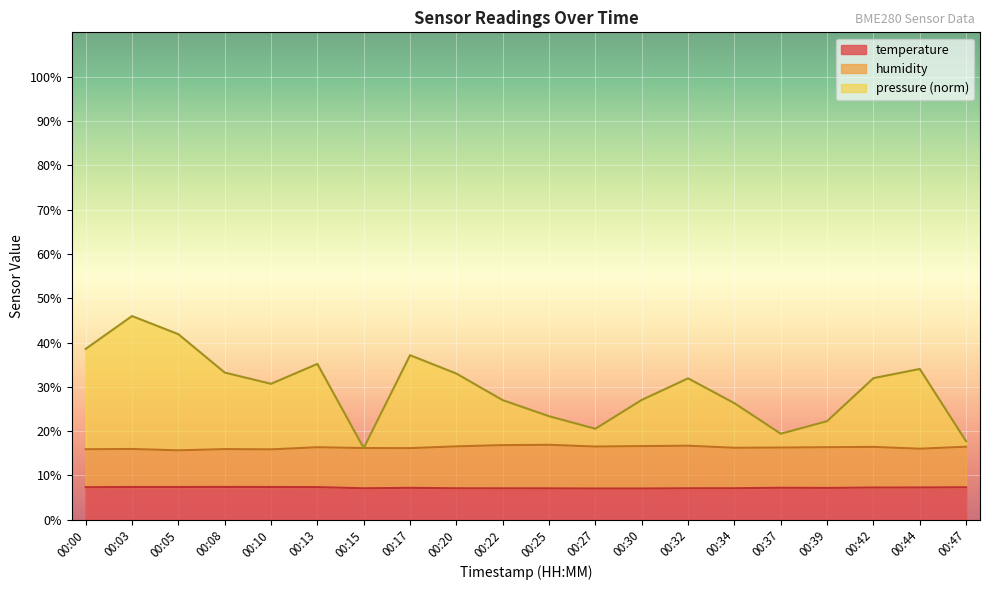

How many lines are shown in the chart?

3